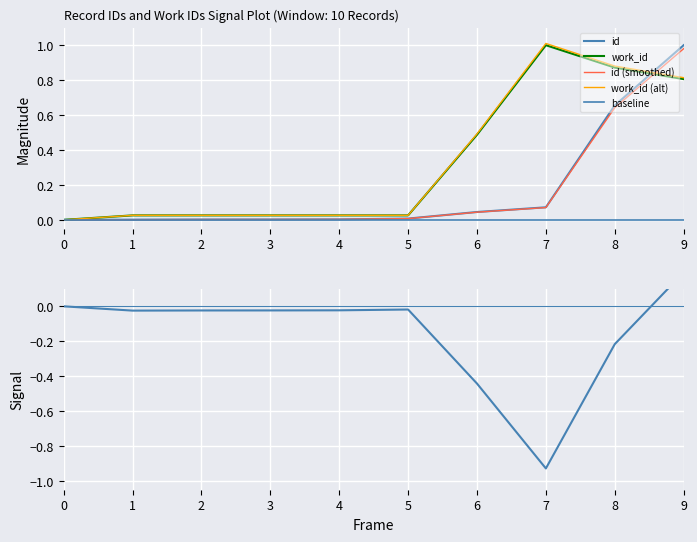

Is this an area chart (filled region under the line)?

No